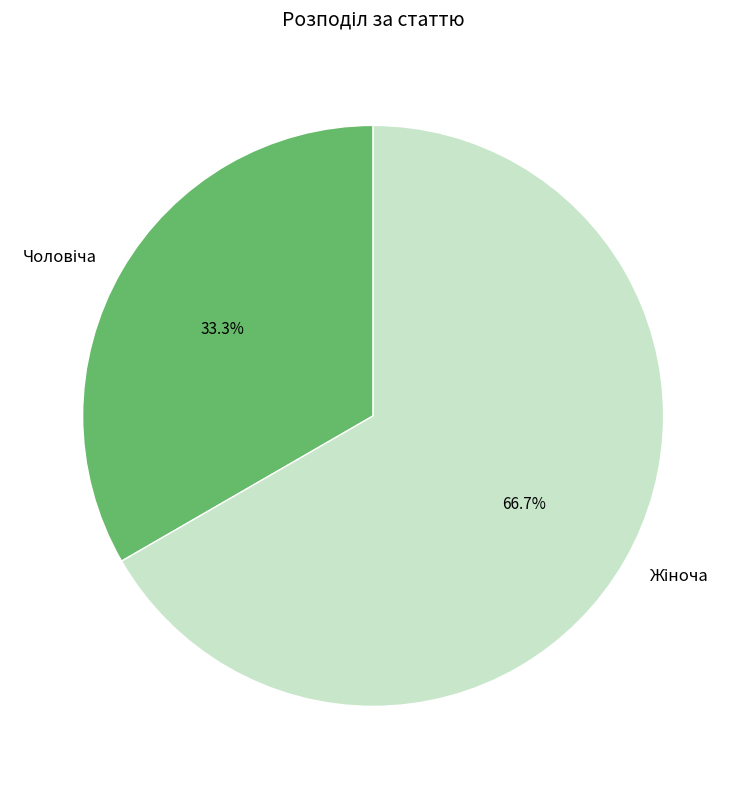

How many segments does this pie chart have?

2